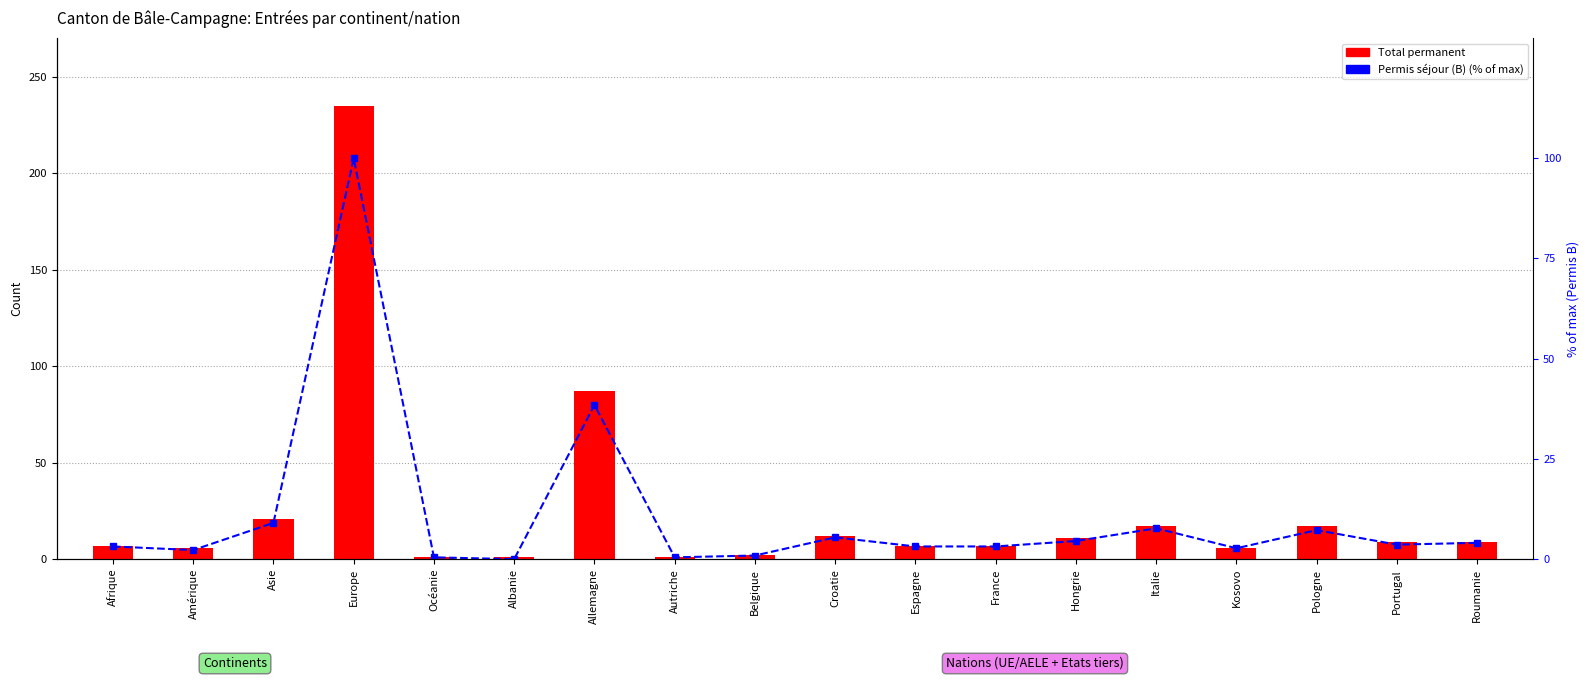

What is the difference between the highest and lowest values at Belgique?

1.1